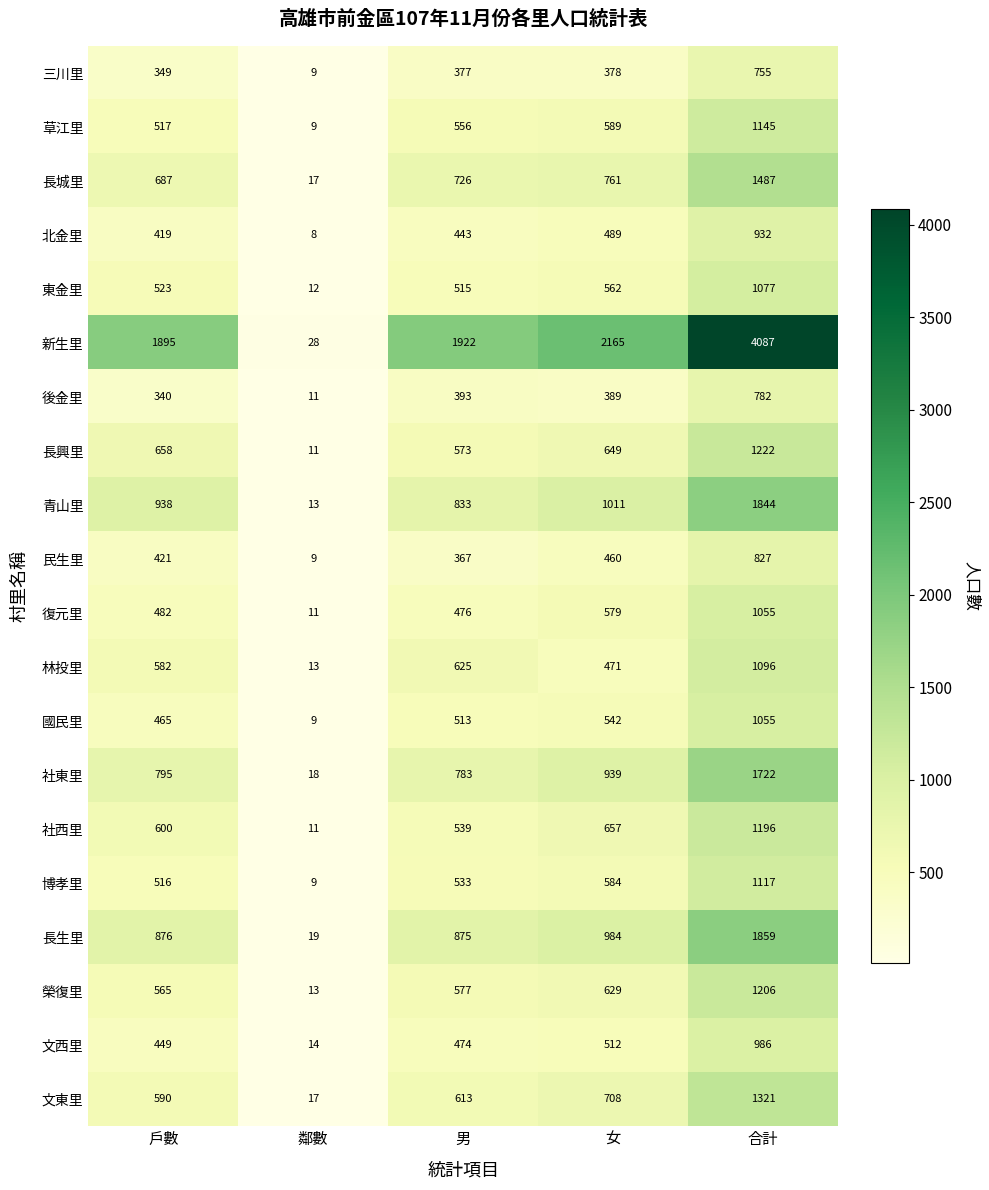

Where is 博孝里 nearest to the value 563?

女